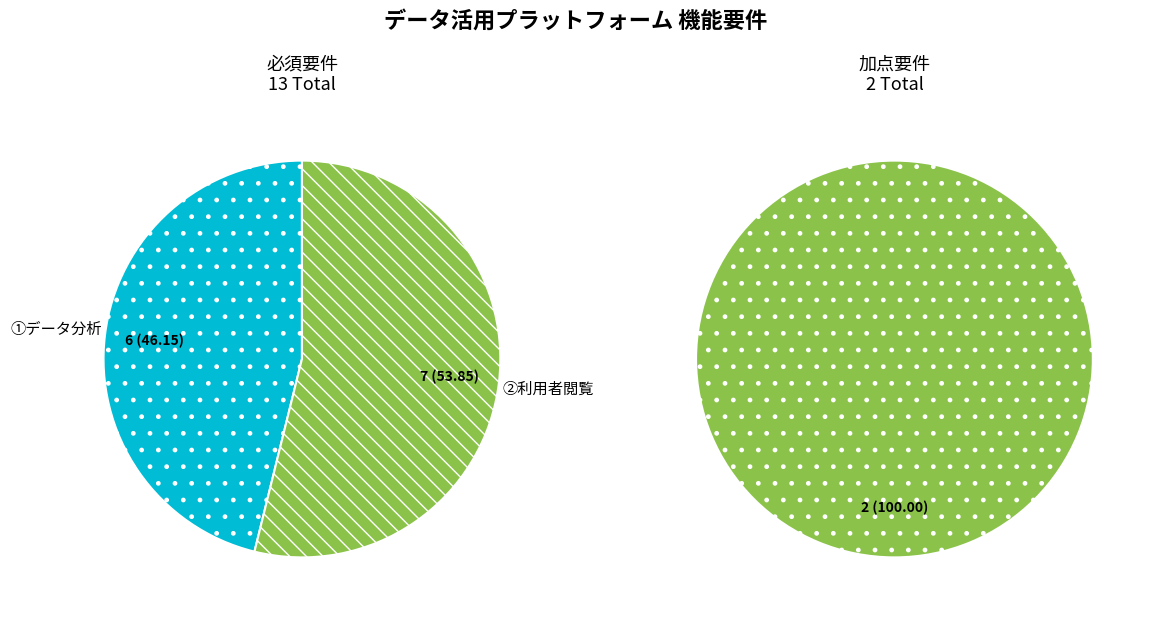

Rank the categories by value from lowest to highest.

①データ分析, ②利用者閲覧